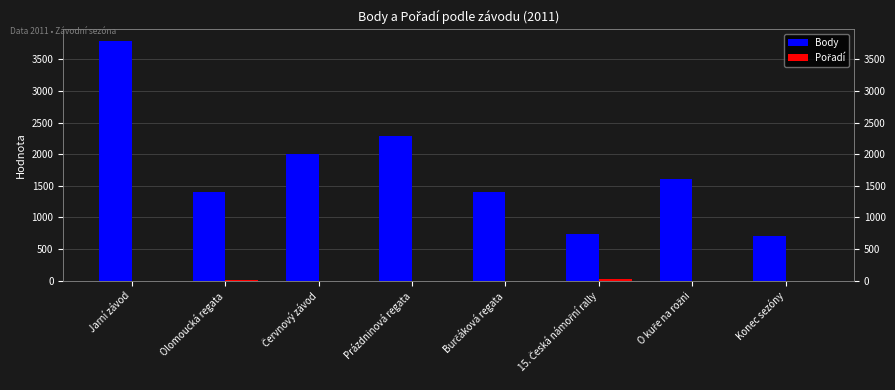

Between Olomoucká regata and Červnový závod, which is larger?

Červnový závod